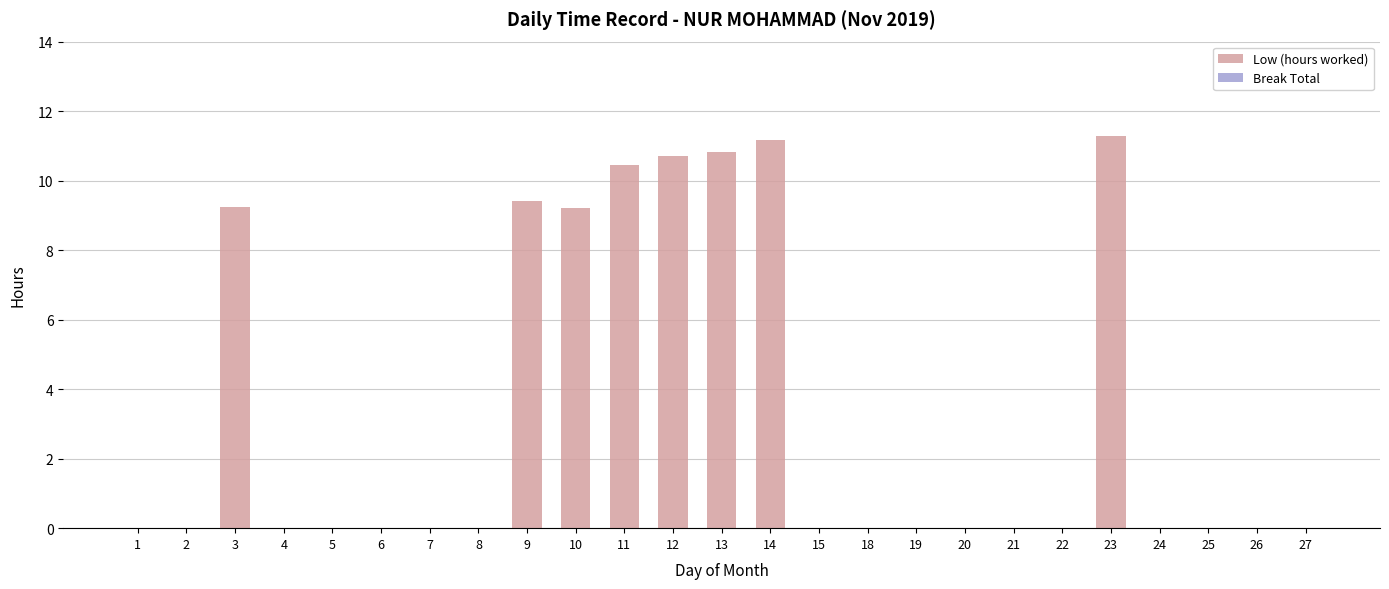

At which category does the chart reach its peak across all series?

23